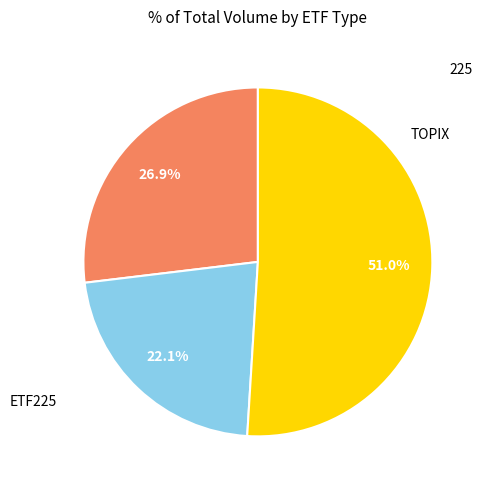

What is the ratio of the value at TOPIX to the value at 225?

0.5